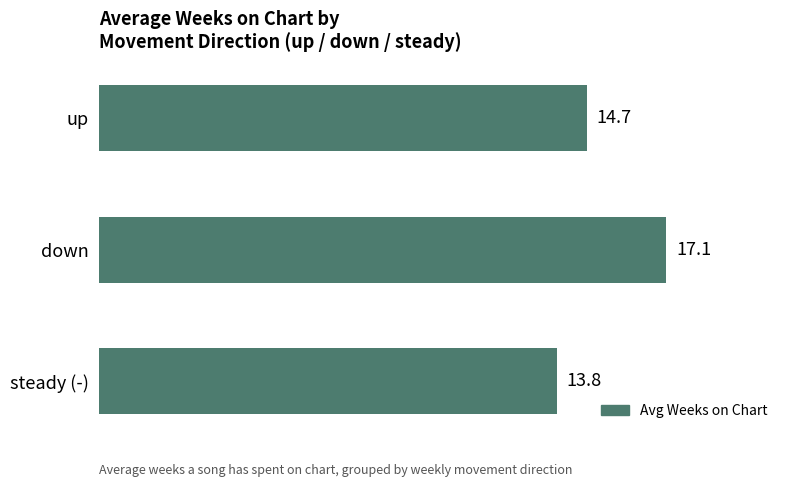

Reading top to bottom, transcribe all the data shown in this chart.

up=14.7	down=17.1	steady (-)=13.8